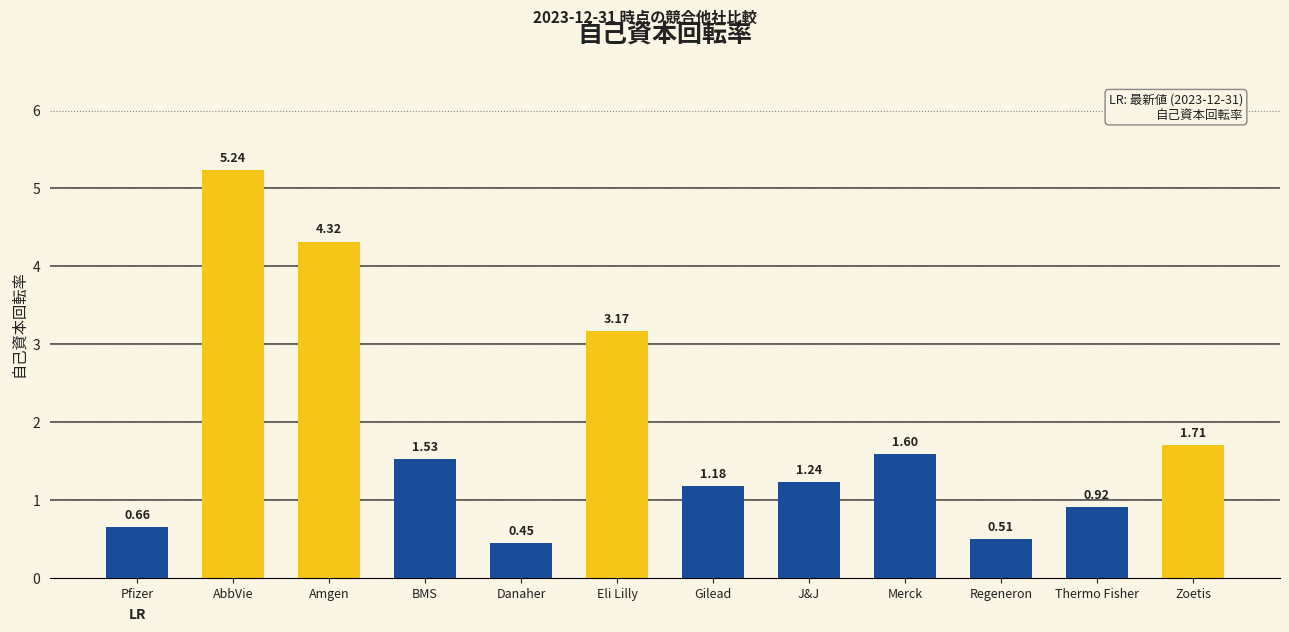

Does the chart contain stacked bars?

No